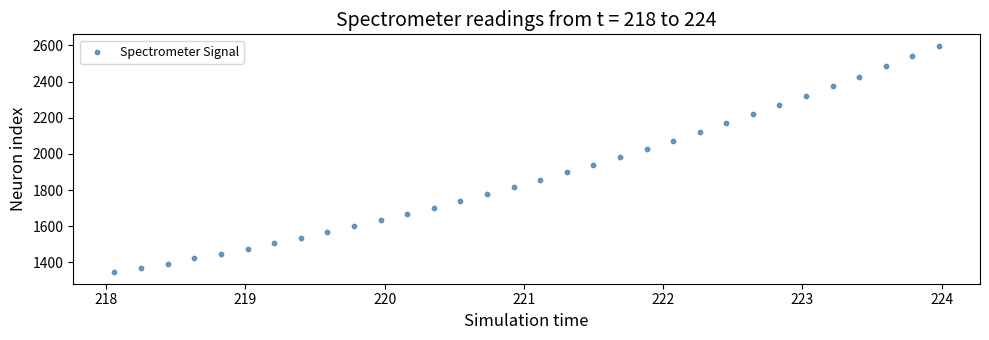

What is the range of Y values (max minus min)?

1253.8